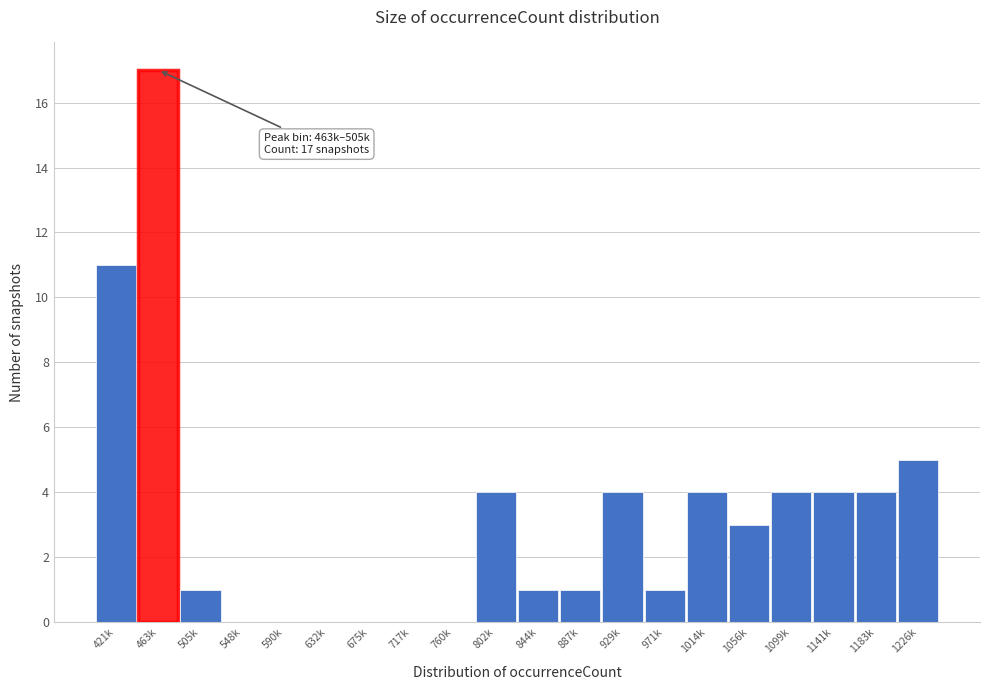

Reading left to right, what are all the values shown in this chart?

421k=11	463k=17	505k=1	548k=0	590k=0	632k=0	675k=0	717k=0	760k=0	802k=4	844k=1	887k=1	929k=4	971k=1	1014k=4	1056k=3	1099k=4	1141k=4	1183k=4	1226k=5